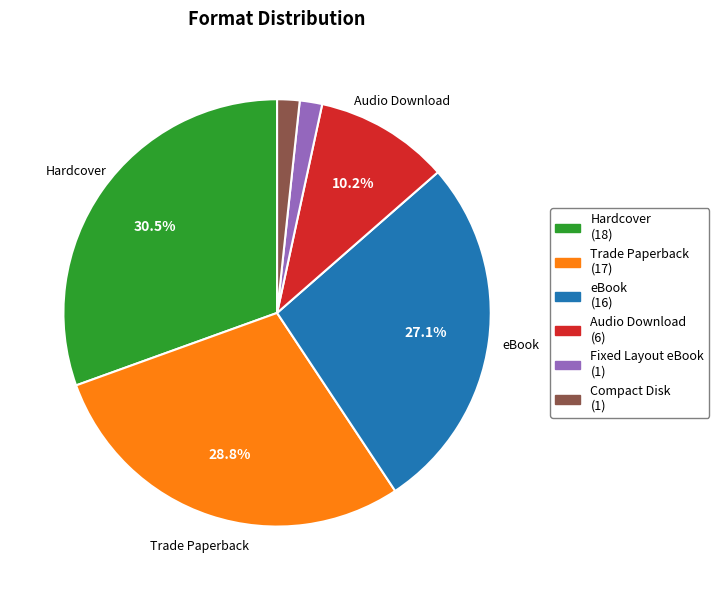

Does Audio Download represent more than half of the total?

No